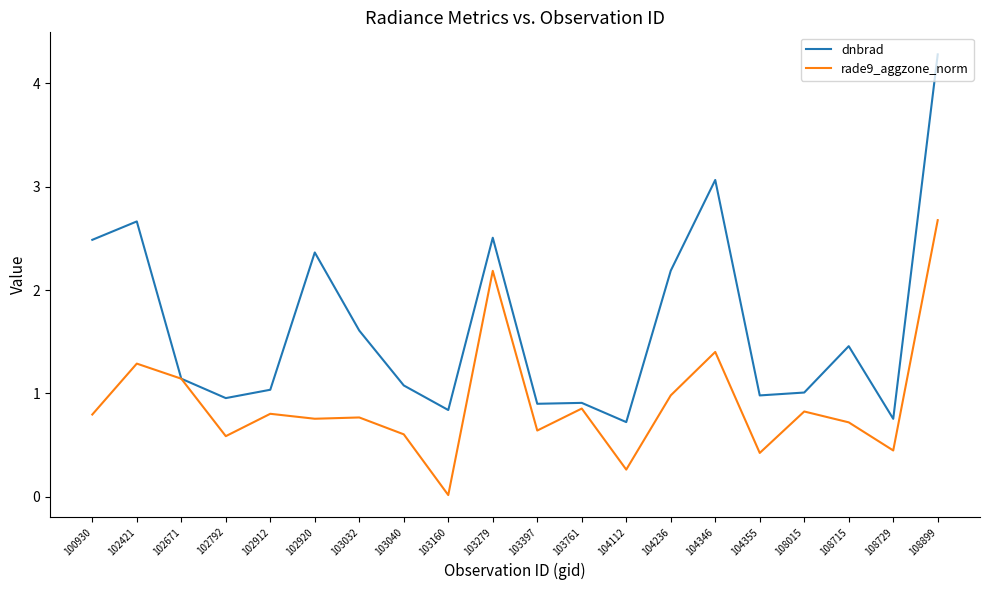

What is the maximum value for rade9_aggzone_norm?

2.7